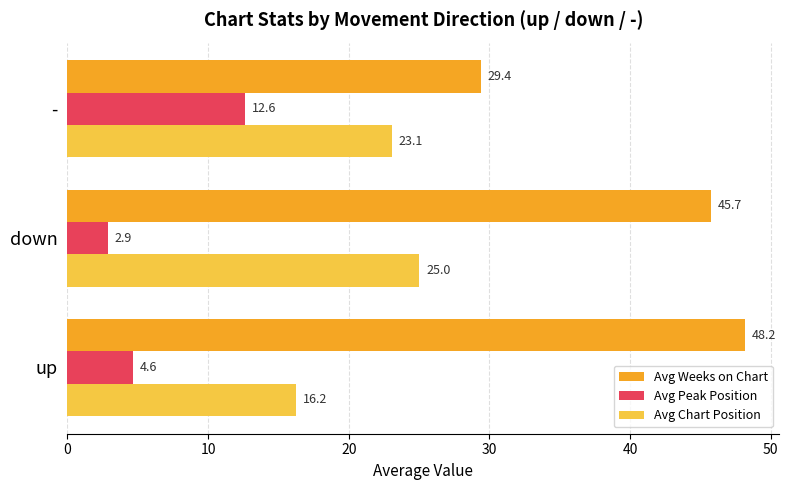

List the labels in order of Avg Chart Position value, largest first.

down, -, up